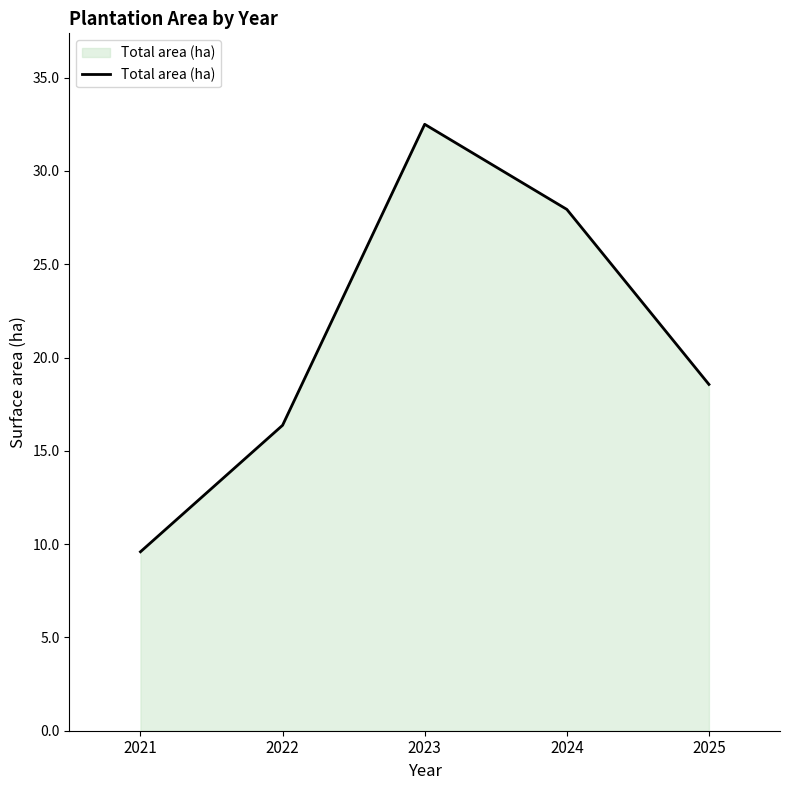

What is the average value?

21.0